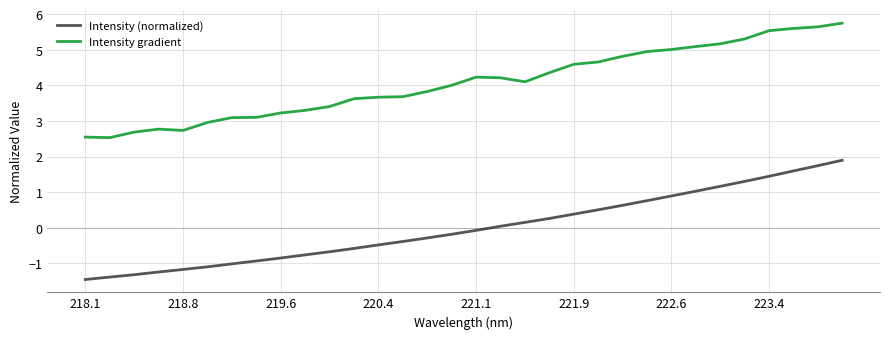

True or false: Intensity (normalized) and Intensity gradient intersect in this chart.

False